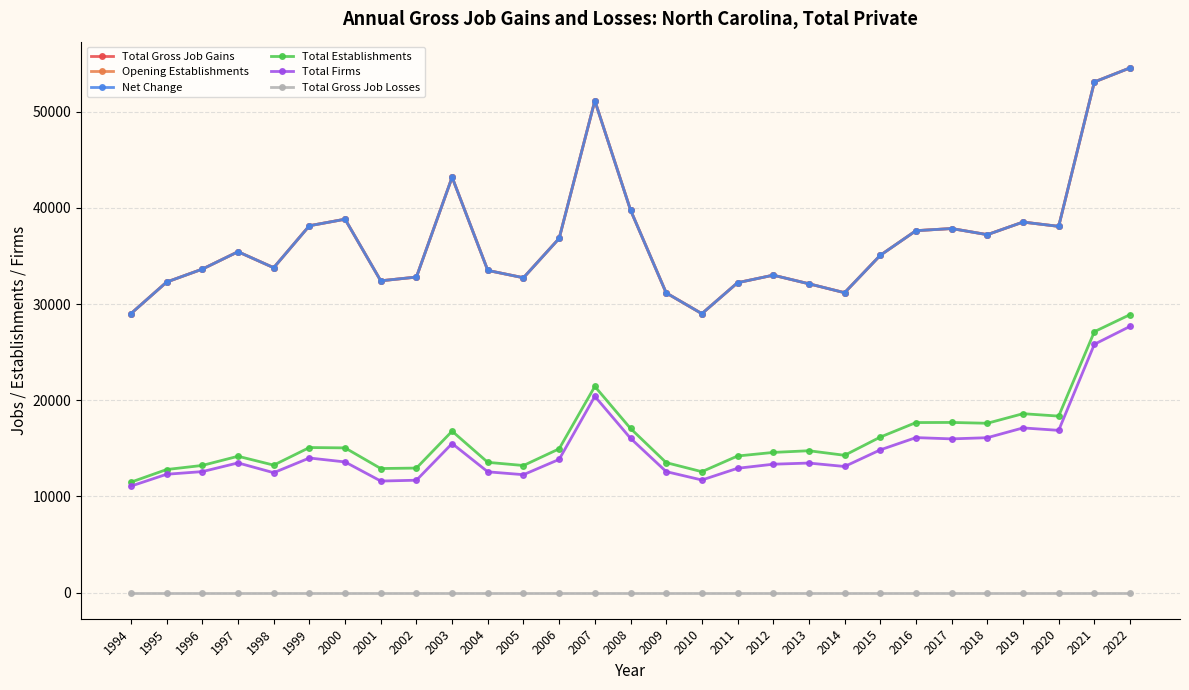

Is this an area chart (filled region under the line)?

No